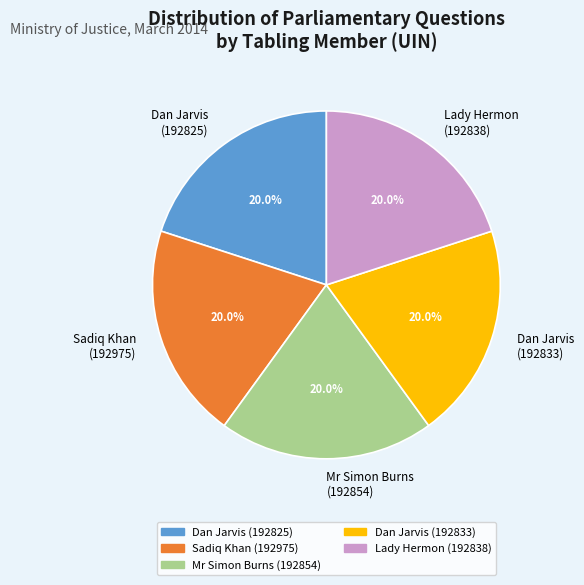

Count the number of slices in the pie.

5